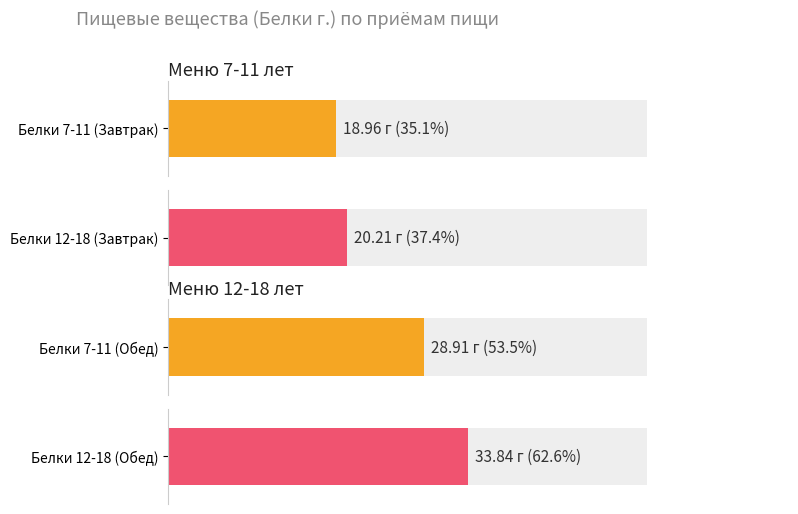

What is the value of the 12-18 лет (Белки) bar at the 2nd from the left?

33.8